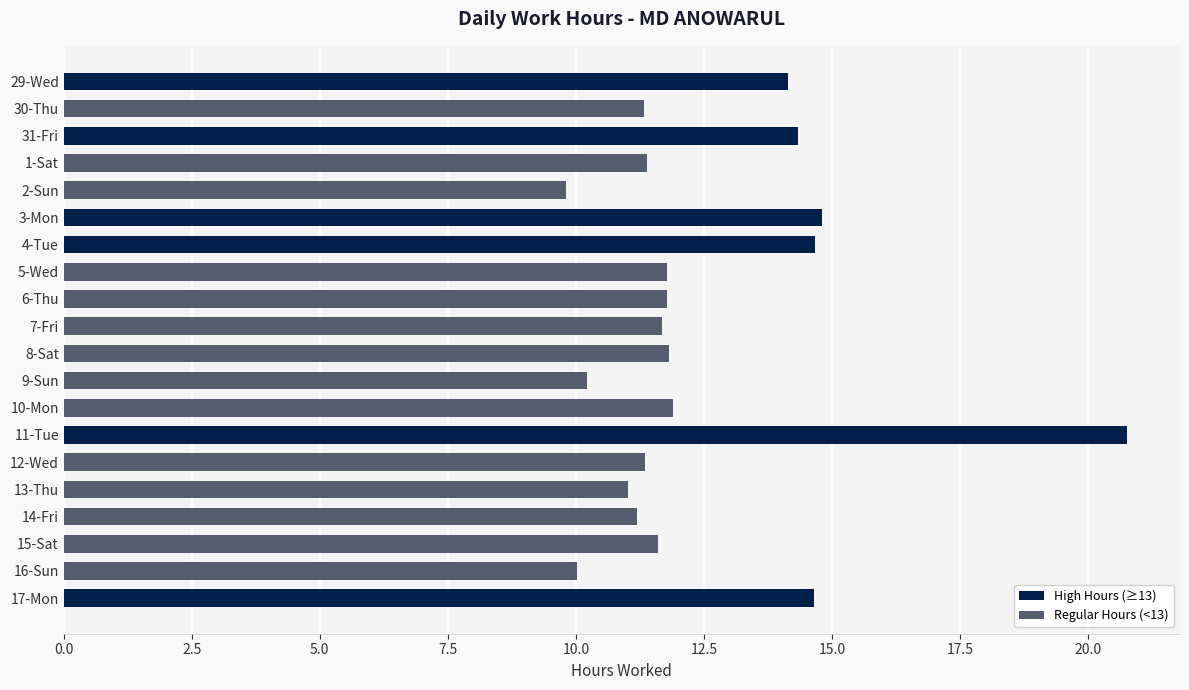

What is the difference between the second highest and minimum values?

5.0